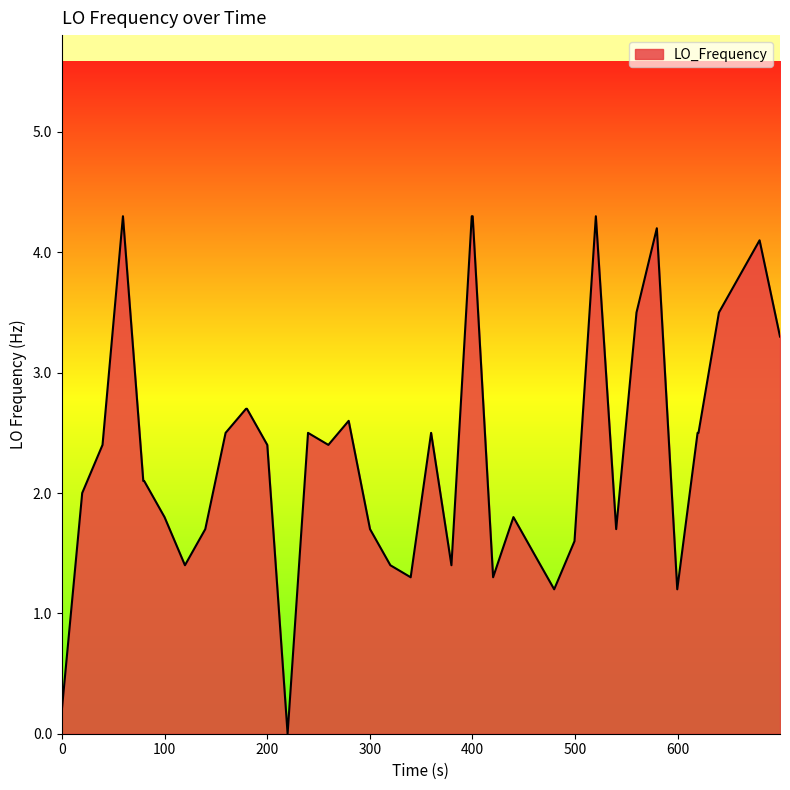

What is the greatest value displayed?

4.3